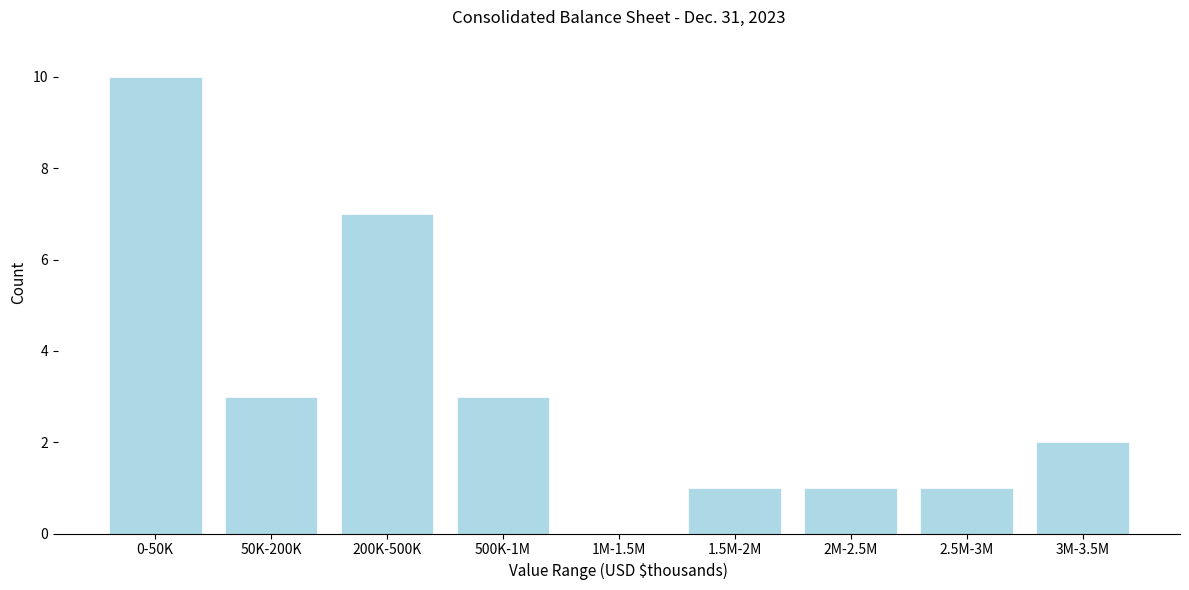

Reading left to right, transcribe all the data shown in this chart.

0-50K=10	50K-200K=3	200K-500K=7	500K-1M=3	1M-1.5M=0	1.5M-2M=1	2M-2.5M=1	2.5M-3M=1	3M-3.5M=2